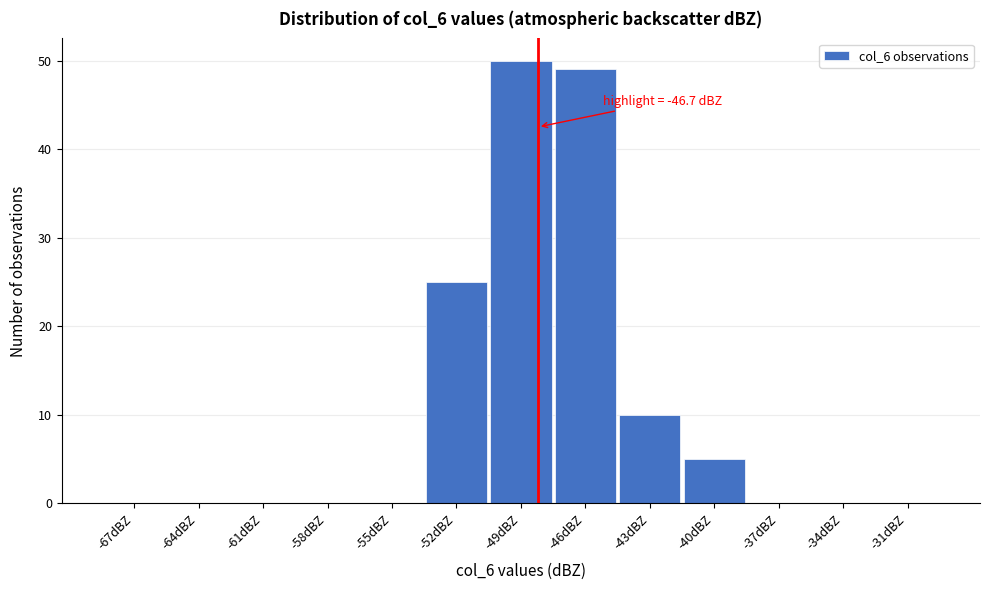

Reading left to right, extract all data points from this chart.

-67dBZ=0	-64dBZ=0	-61dBZ=0	-58dBZ=0	-55dBZ=0	-52dBZ=25	-49dBZ=50	-46dBZ=49	-43dBZ=10	-40dBZ=5	-37dBZ=0	-34dBZ=0	-31dBZ=0